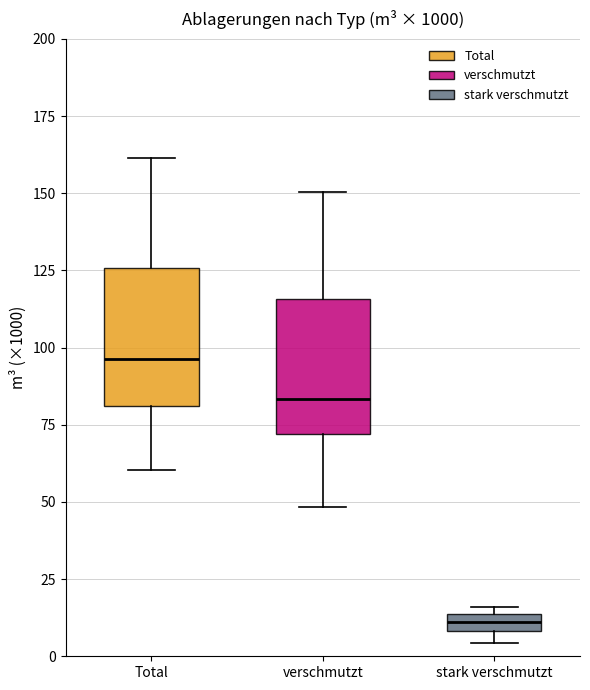

Where is the lower edge of the box for stark verschmutzt on the y-axis? The values are not printed on the chart, so give them approximately, as read against the axis.

10